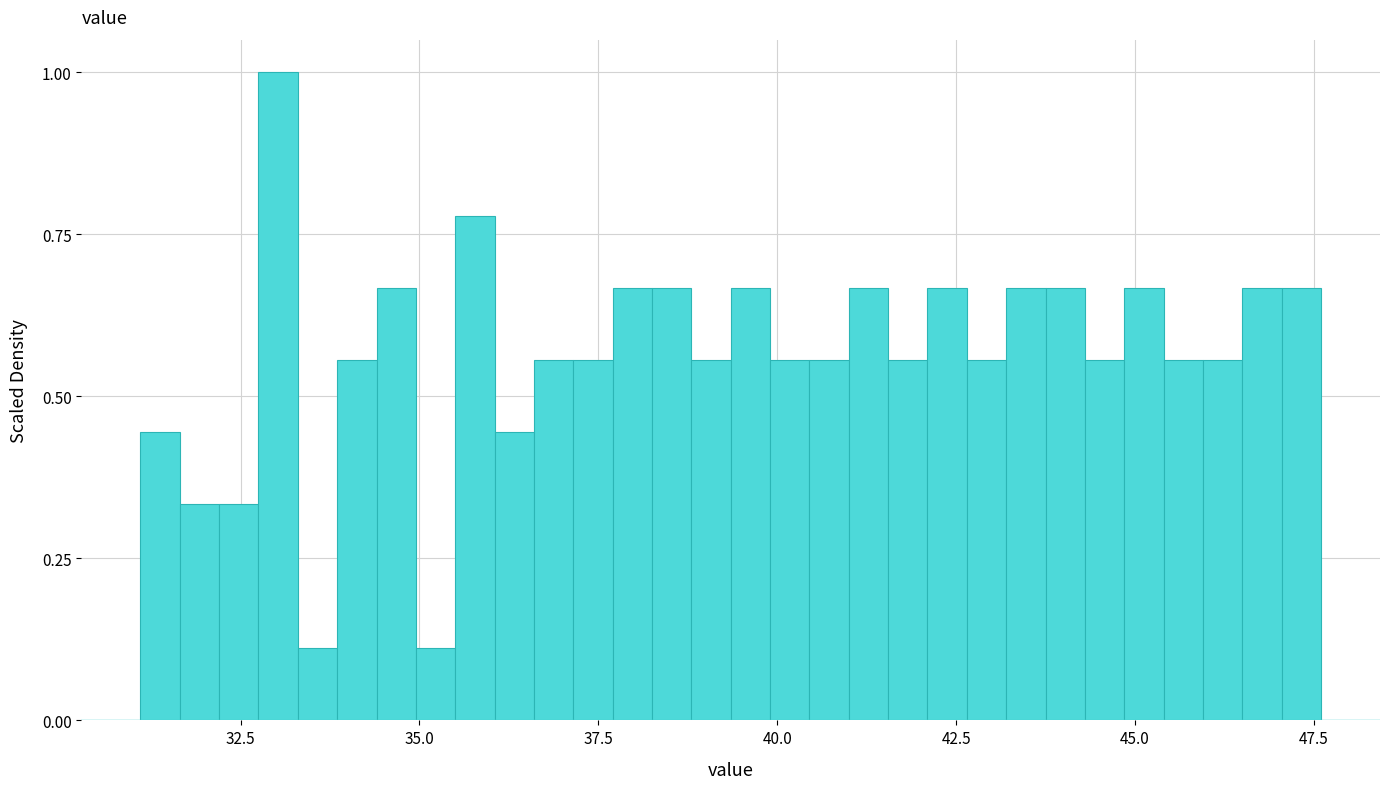

Read against the x-axis, roughly where is the centre of the tallest bar?

33.0